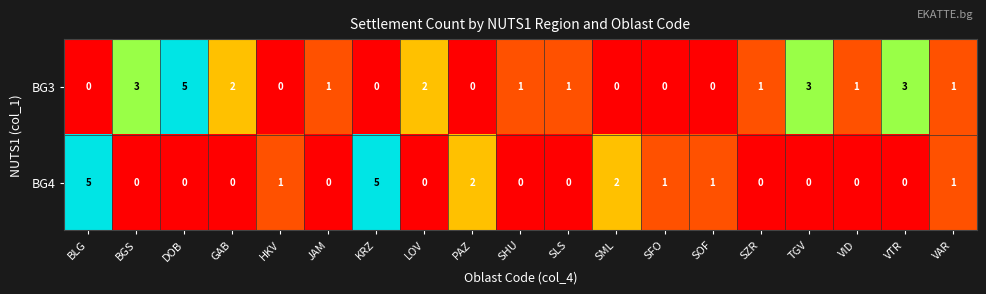

How many positive values does the BG3 series have?

12